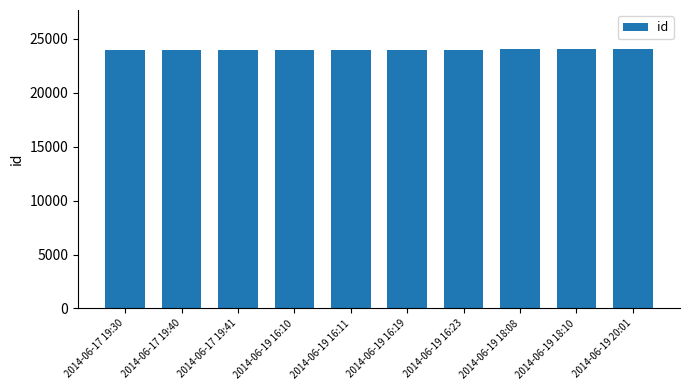

What is the smallest value displayed?

23962